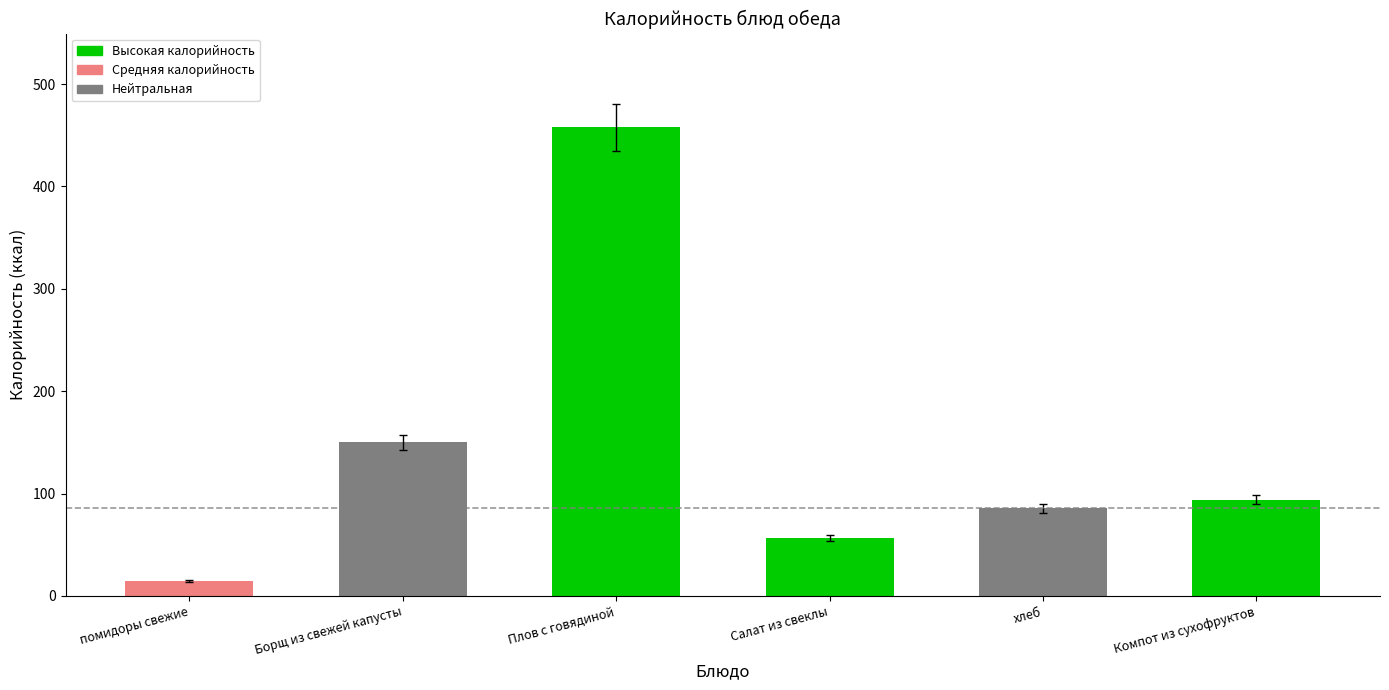

At which category does the chart reach its minimum across all series?

помидоры свежие